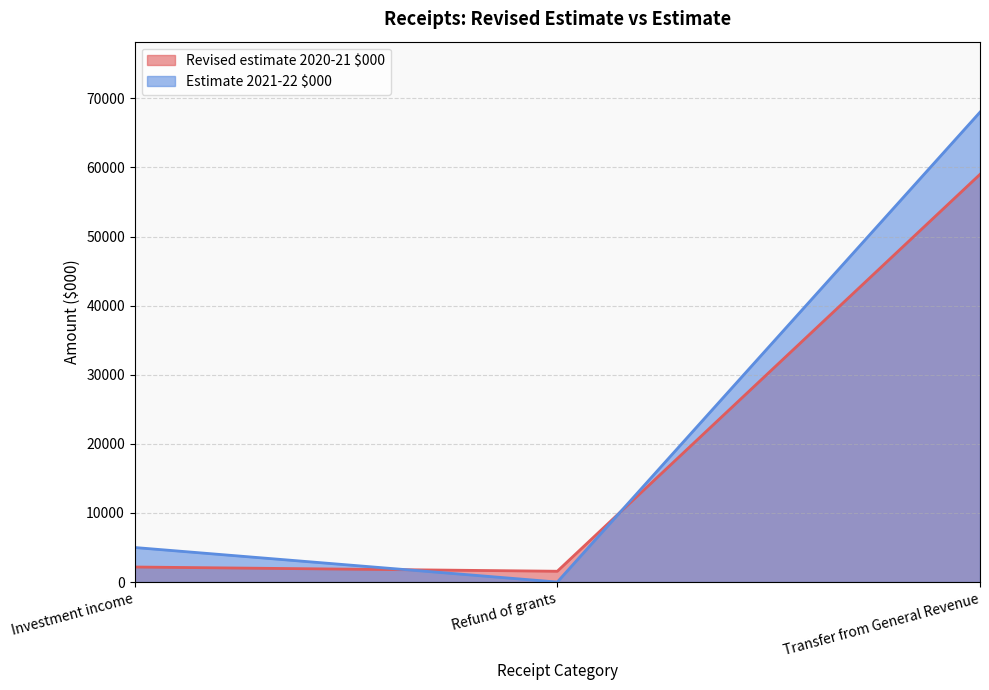

What are all the series names shown in the legend?

Revised estimate 2020-21 $000, Estimate 2021-22 $000